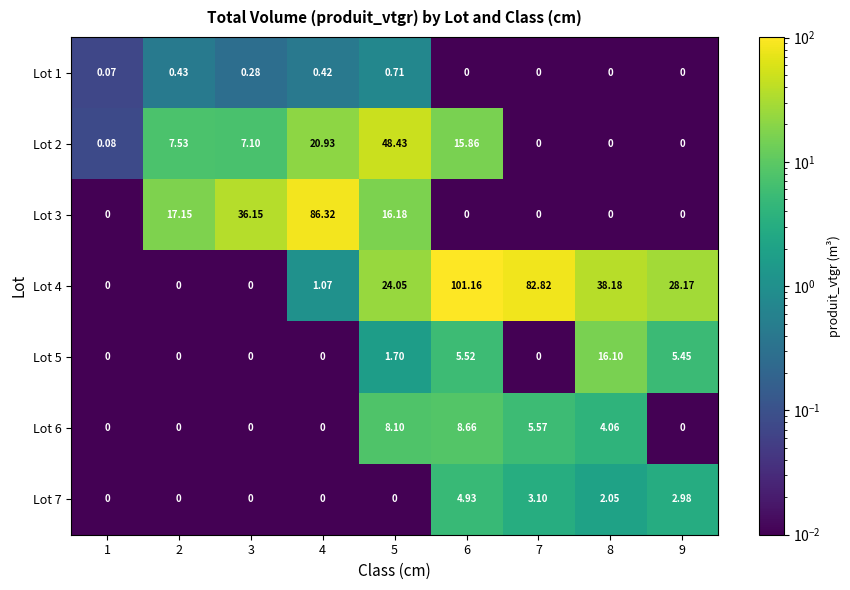

At which category is the sum across all series the highest?

6